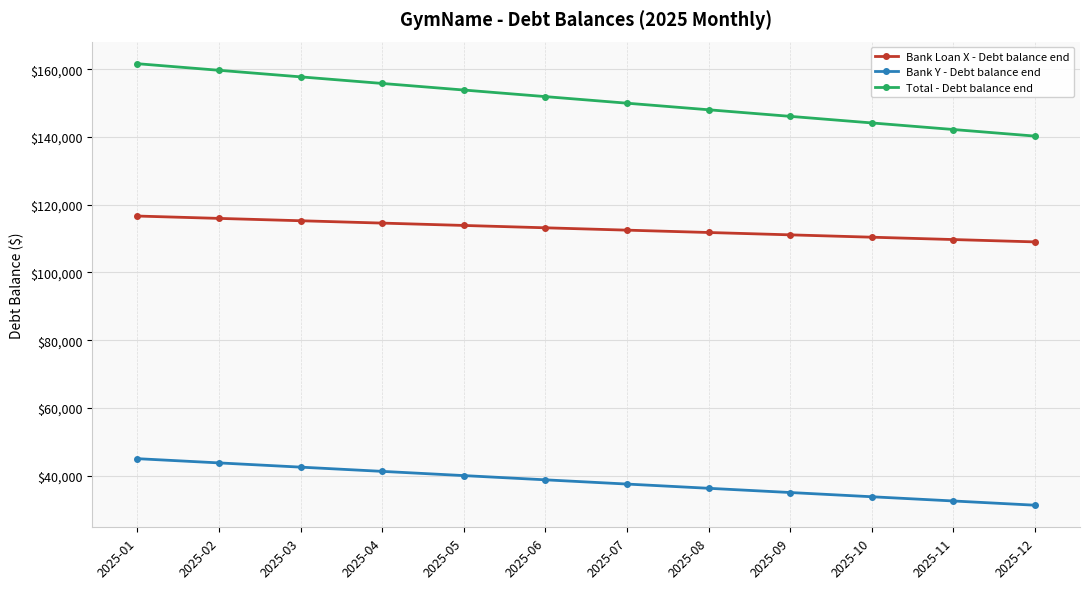

What is the difference between the highest and lowest values at 2025-02?

115972.2